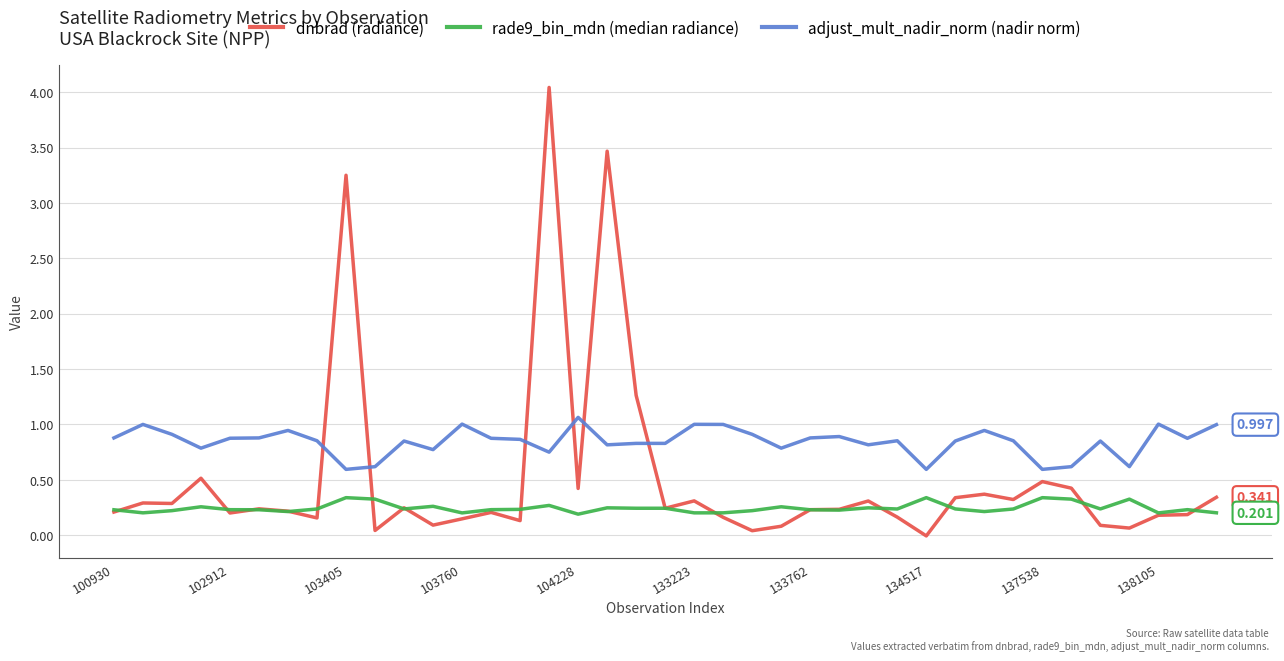

In dnbrad (radiance), how many points are lower than both neighbors (excluding endpoints)?

12